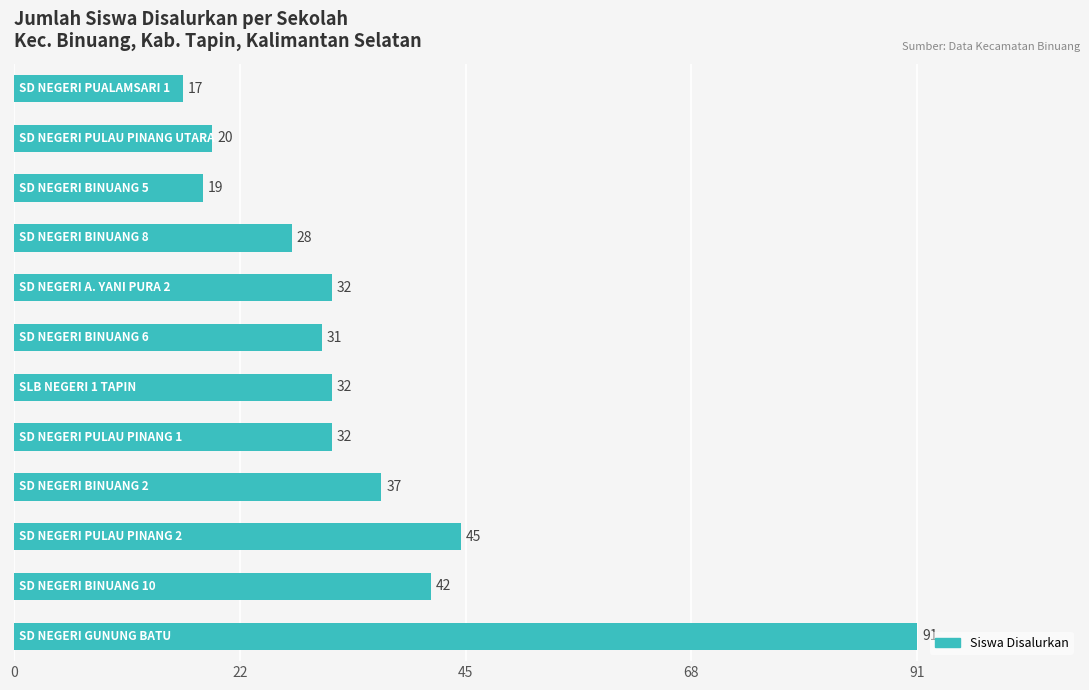

What is the sum of all values?

426